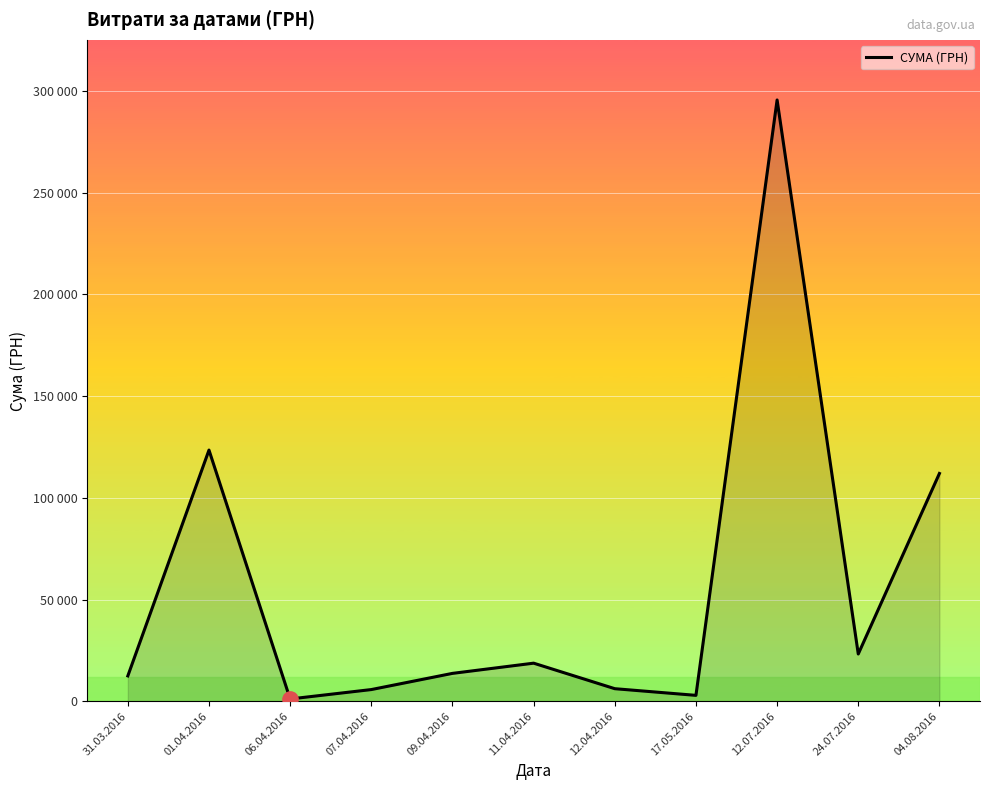

Which label corresponds to the largest value in the chart?

12.07.2016